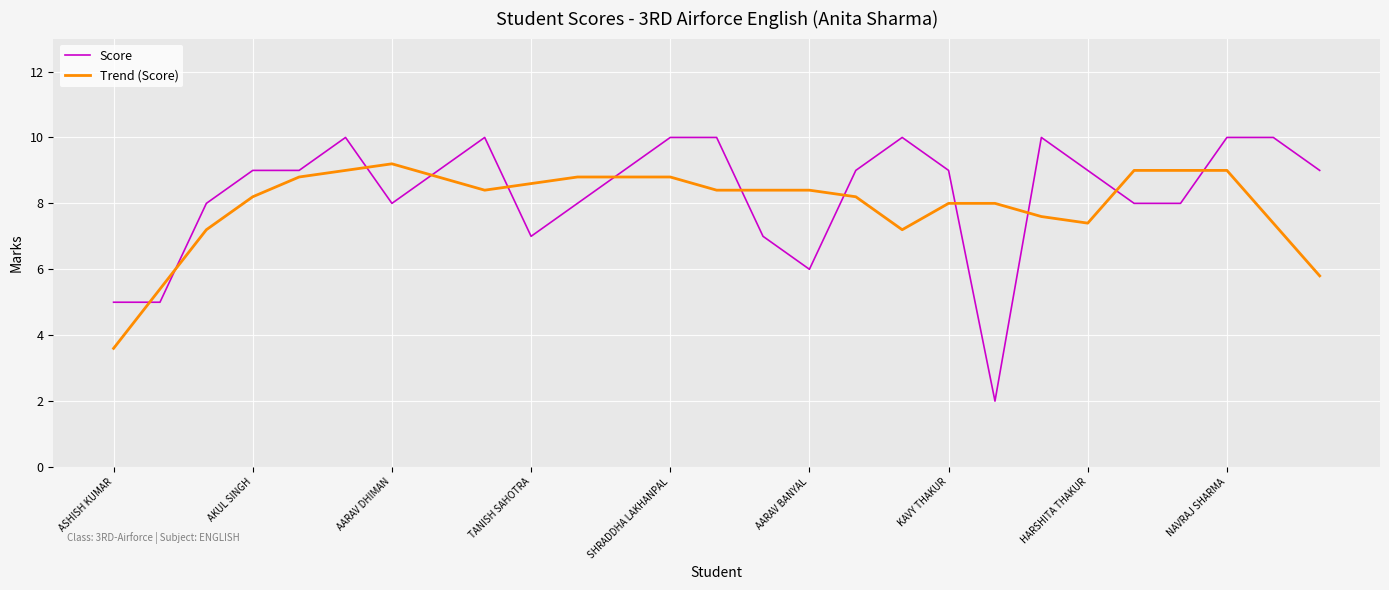

Which series has the largest range (max minus min)?

Score